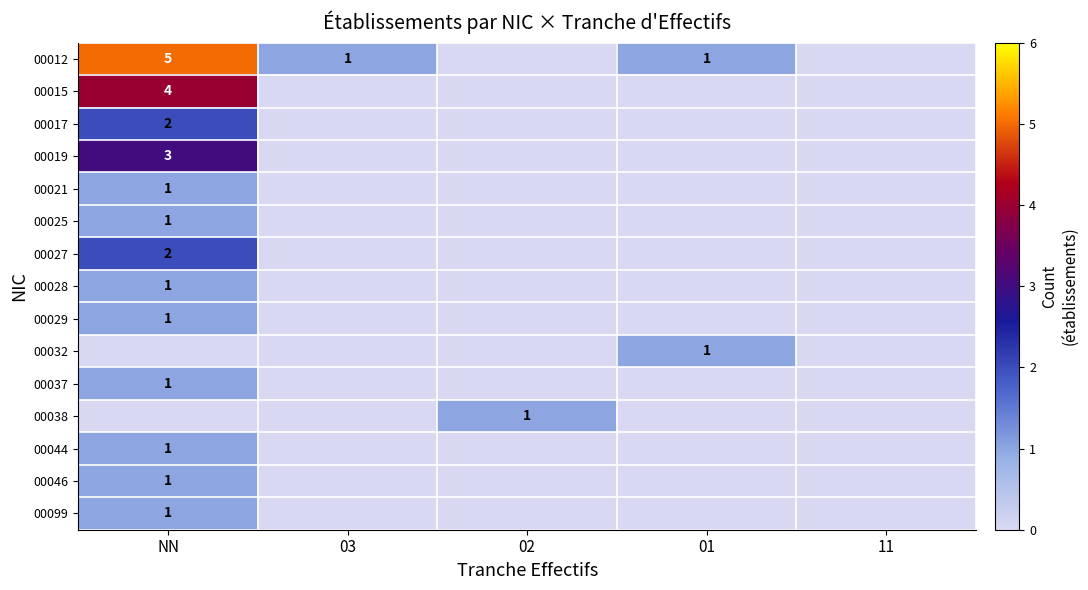

The value of 00027 at NN is 2. True or false?

True